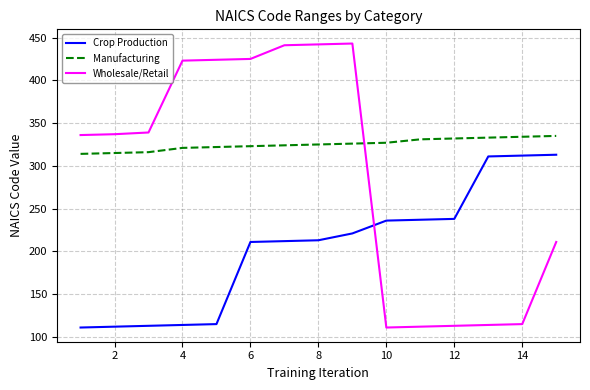

Which series has the largest range (max minus min)?

Wholesale/Retail